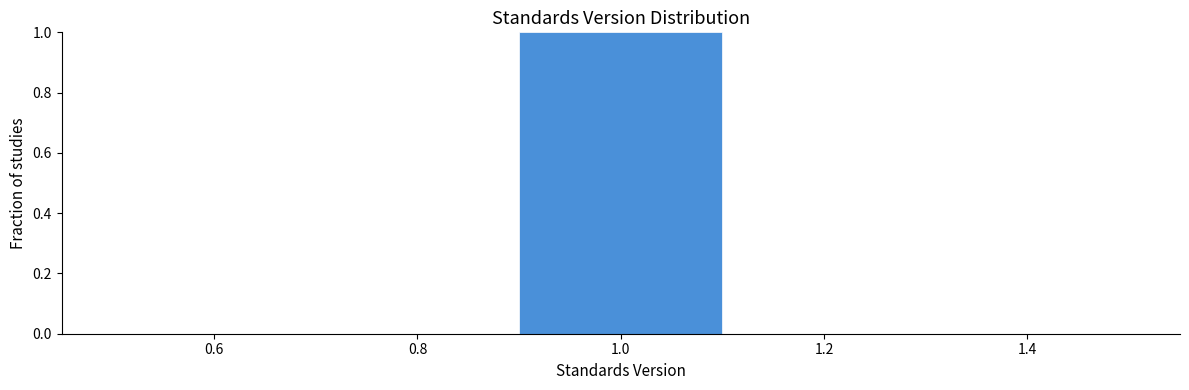

Reading left to right, transcribe this chart: for each bar, give the range it covers on the x-axis and its height. The values are not printed on the chart, so give them approximately, as read against the axis.

0.5 to 0.7: 0
0.7 to 0.9: 0
0.9 to 1.1: 1
1.1 to 1.3: 0
1.3 to 1.5: 0